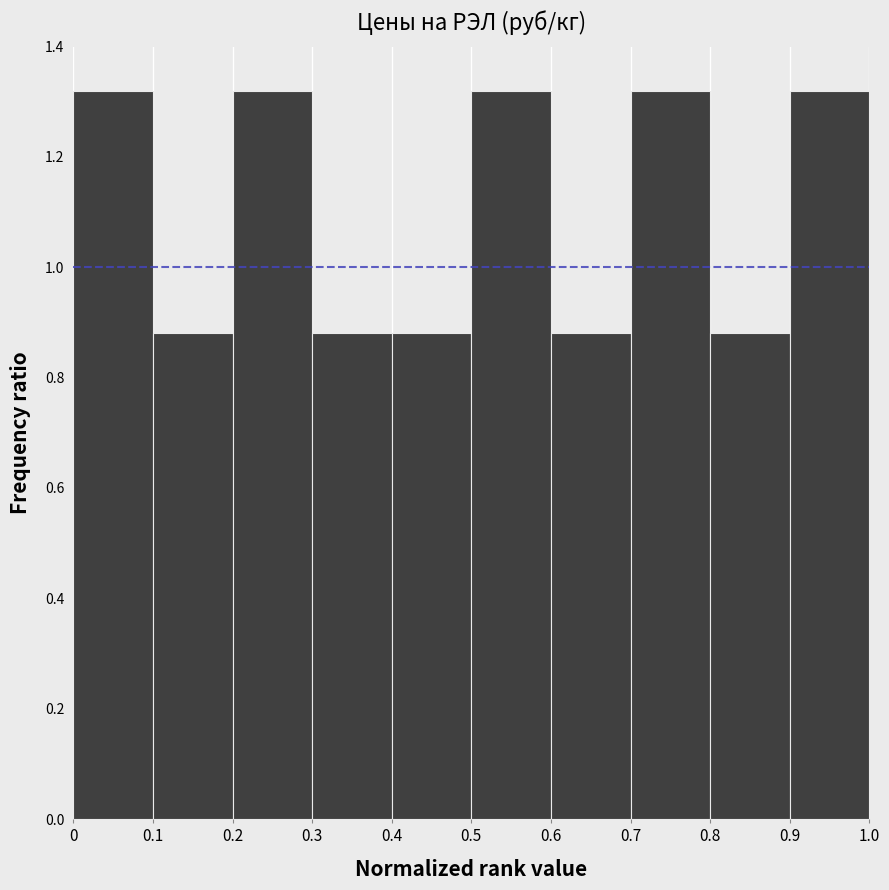

How tall is the bar that spans 0.1 to 0.2 on the x-axis? The values are not printed on the chart, so give them approximately, as read against the axis.

0.88